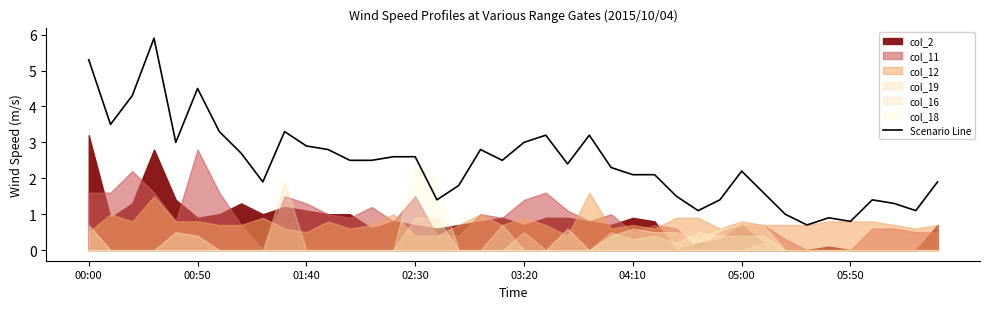

Reading left to right, extract all data points from this chart.

5.3	3.5	4.3	5.9	3.0	4.5	3.3	2.7	1.9	3.3	2.9	2.8	2.5	2.5	2.6	2.6	1.4	1.8	2.8	2.5	3.0	3.2	2.4	3.2	2.3	2.1	2.1	1.5	1.1	1.4	2.2	1.6	1.0	0.7	0.9	0.8	1.4	1.3	1.1	1.9